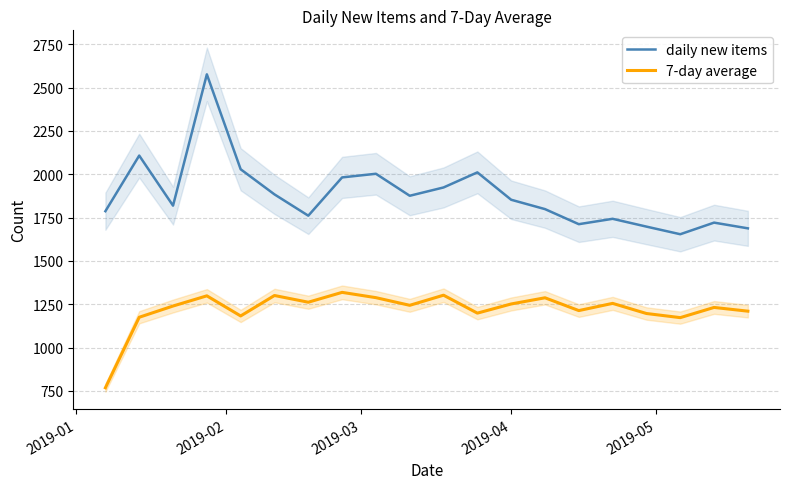

How many lines are shown in the chart?

2